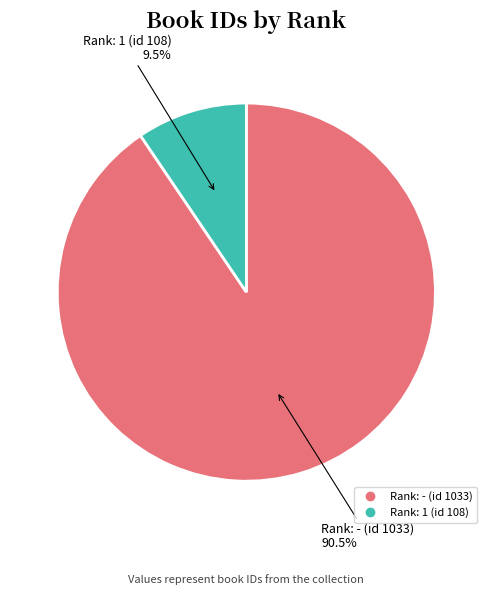

What is the majority slice?

Rank: - (id 1033)